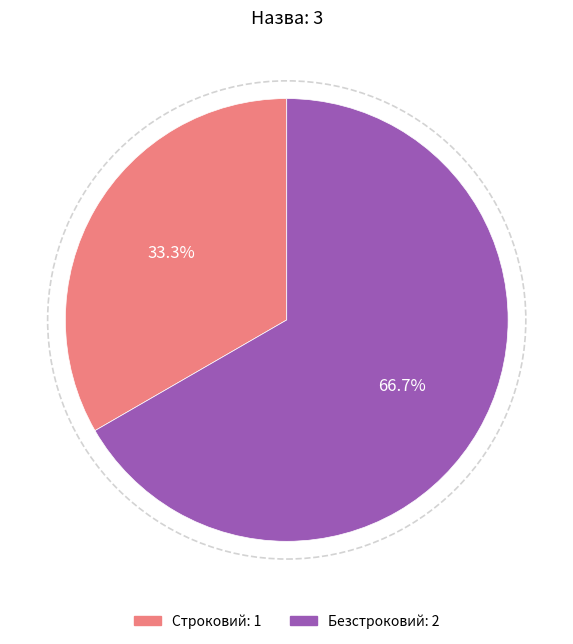

Combined, what portion of the pie is Безстроковий and Строковий?

100.0%